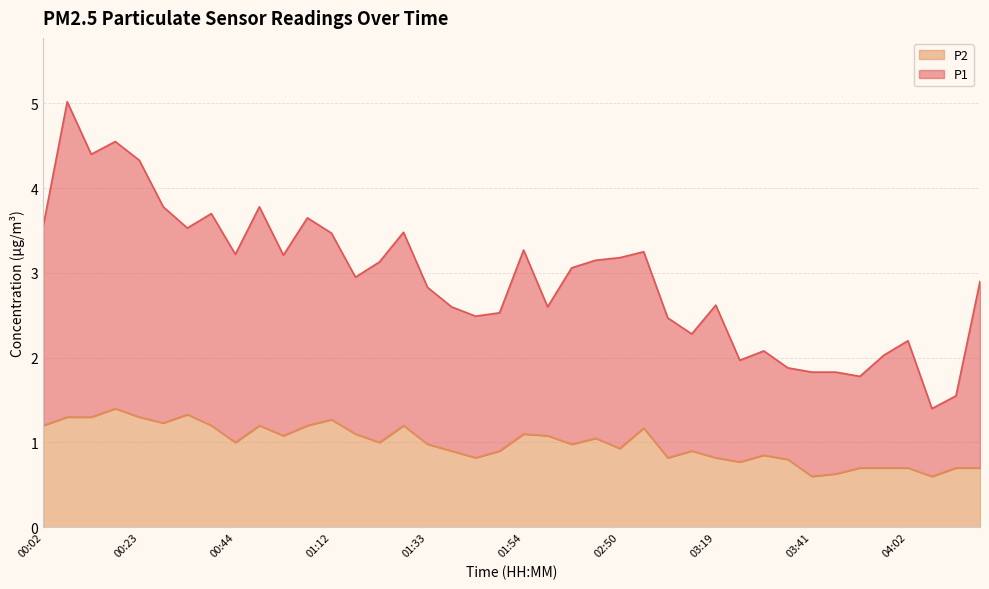

How many categories are shown in the chart?

40